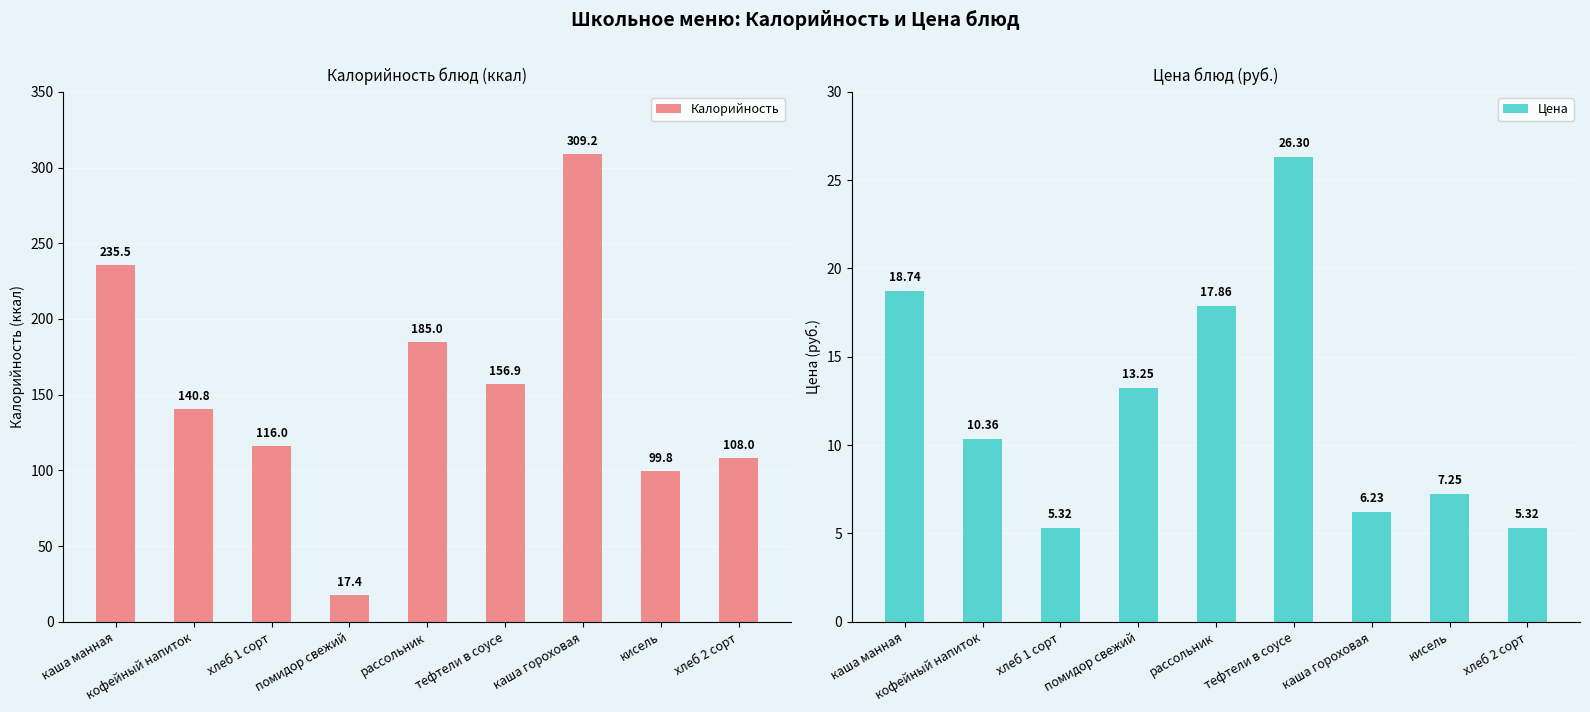

Count the number of data series in this chart.

2